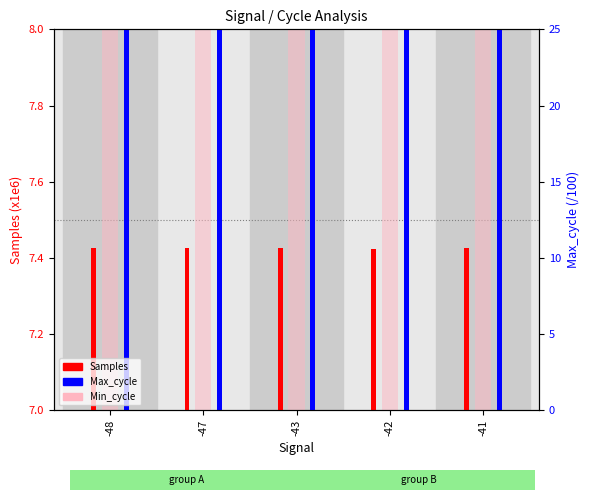

Reading left to right, list all the values displayed in this chart.

Samples (x1e6): -48=7.4	-47=7.4	-43=7.4	-42=7.4	-41=7.4
Max_cycle (/100): -48=9.3	-47=9.8	-43=10.2	-42=16.9	-41=9.4
Min_cycle x0.5: -48=9.5	-47=9.5	-43=9.5	-42=9.5	-41=9.5